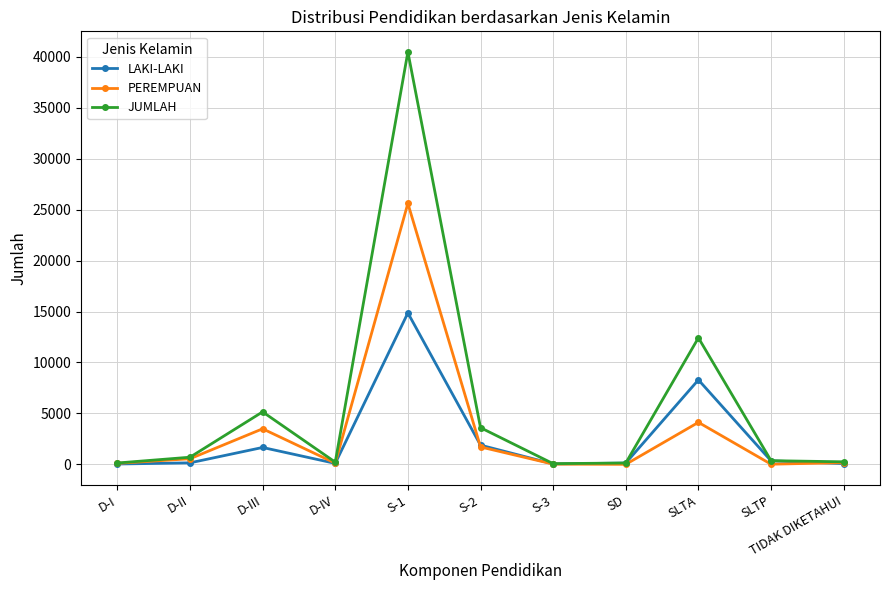

True or false: LAKI-LAKI has more than 1 points higher than both neighbors.

True